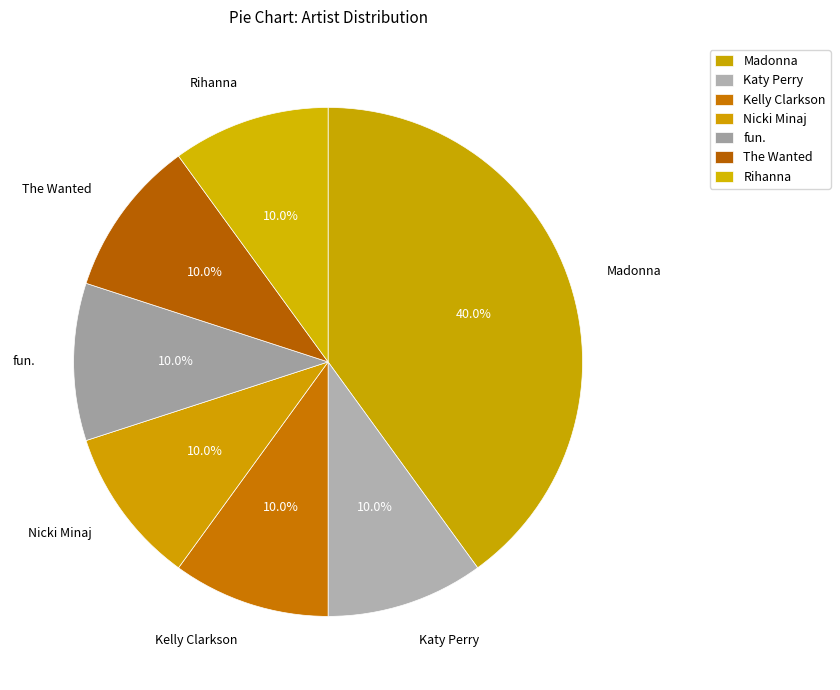

To the nearest percent, what percentage of the pie is Madonna?

40%